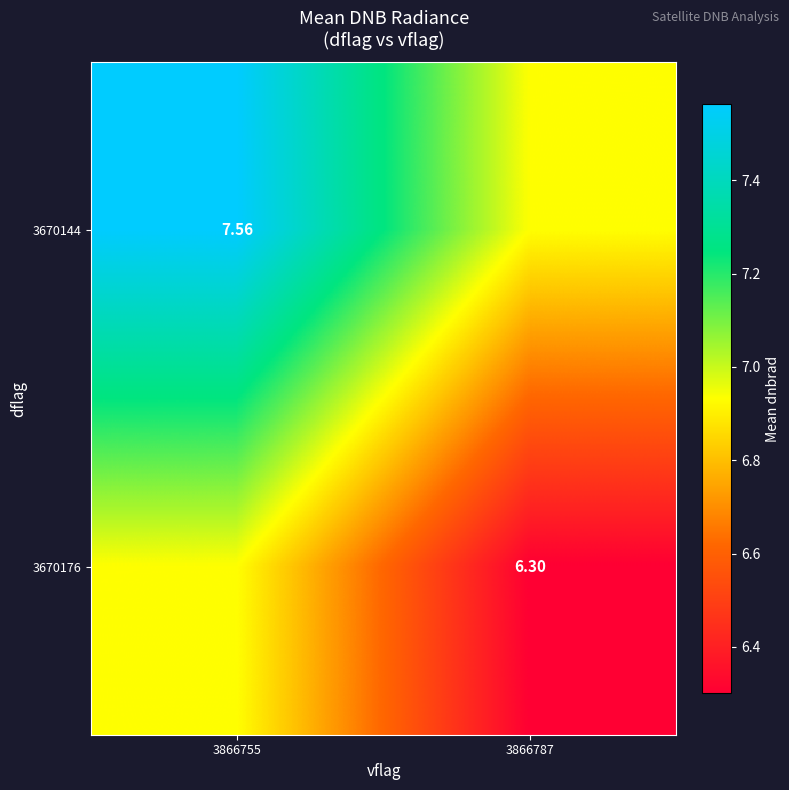

Rank the series by their maximum value, from highest to lowest.

3670144, 3670176